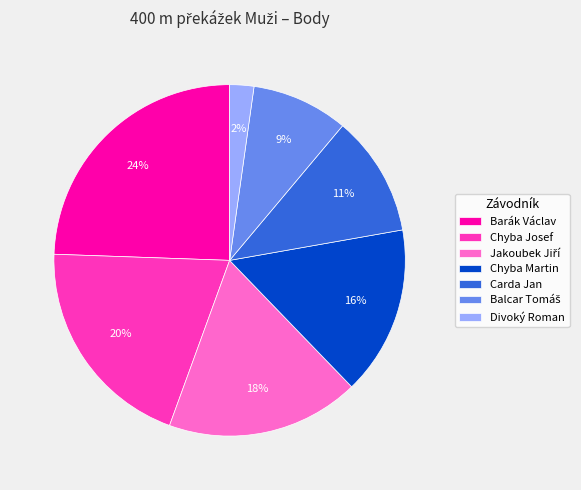

What is the largest slice in the pie chart?

Barák Václav